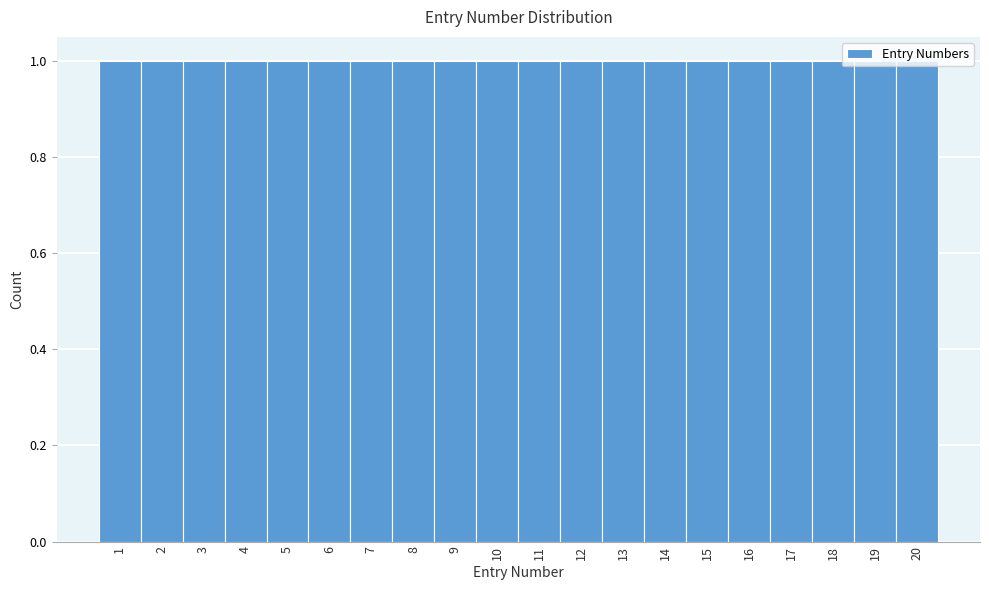

What is the height of the bar covering 1.5 to 2.5 on the x-axis? The values are not printed on the chart, so give them approximately, as read against the axis.

1